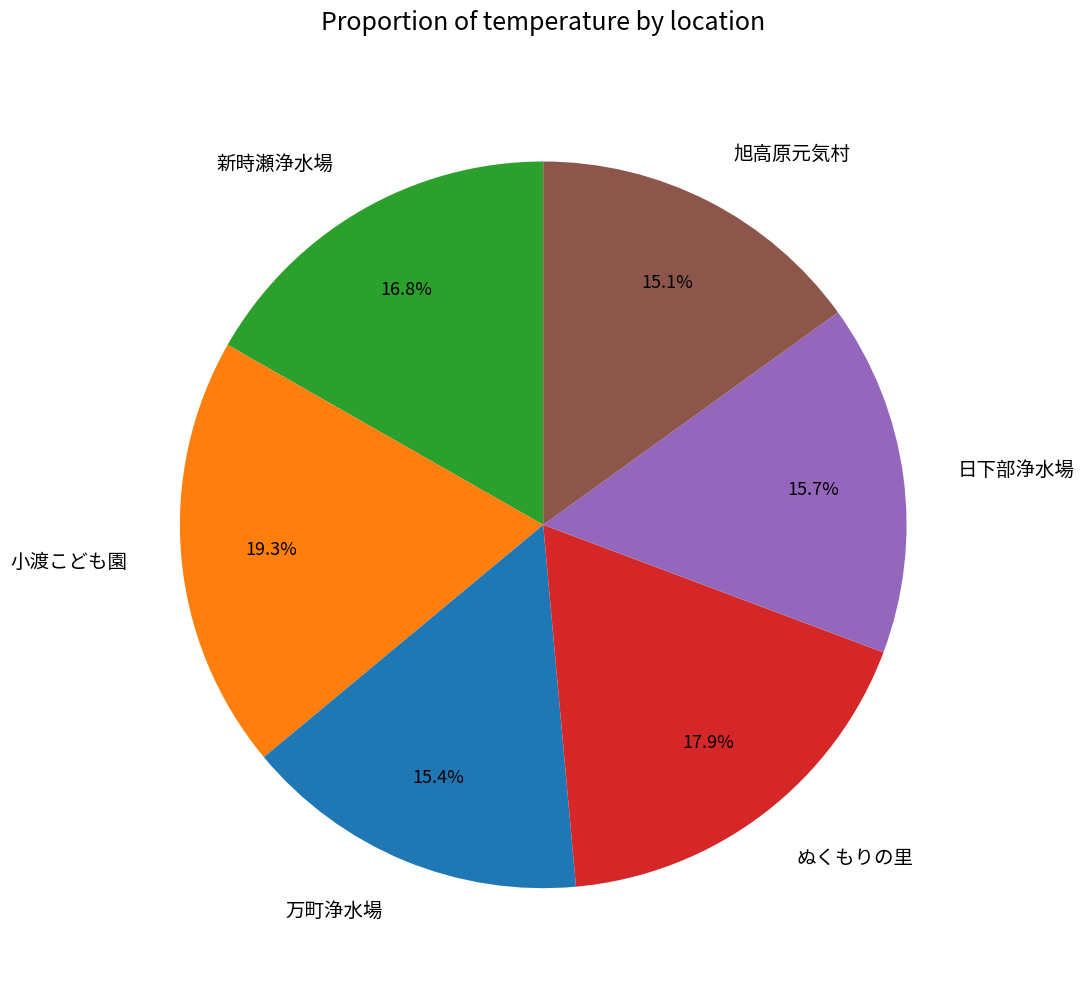

Approximately how many times larger is the value at 旭高原元気村 compared to 日下部浄水場?

1.0